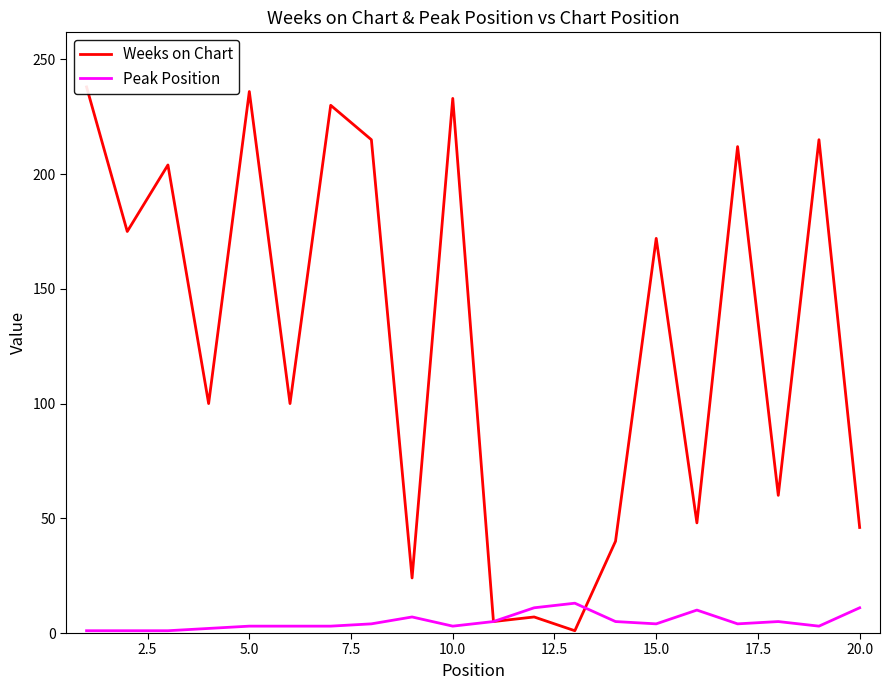

What is the difference between the second highest and minimum values in the Peak Position series?

10